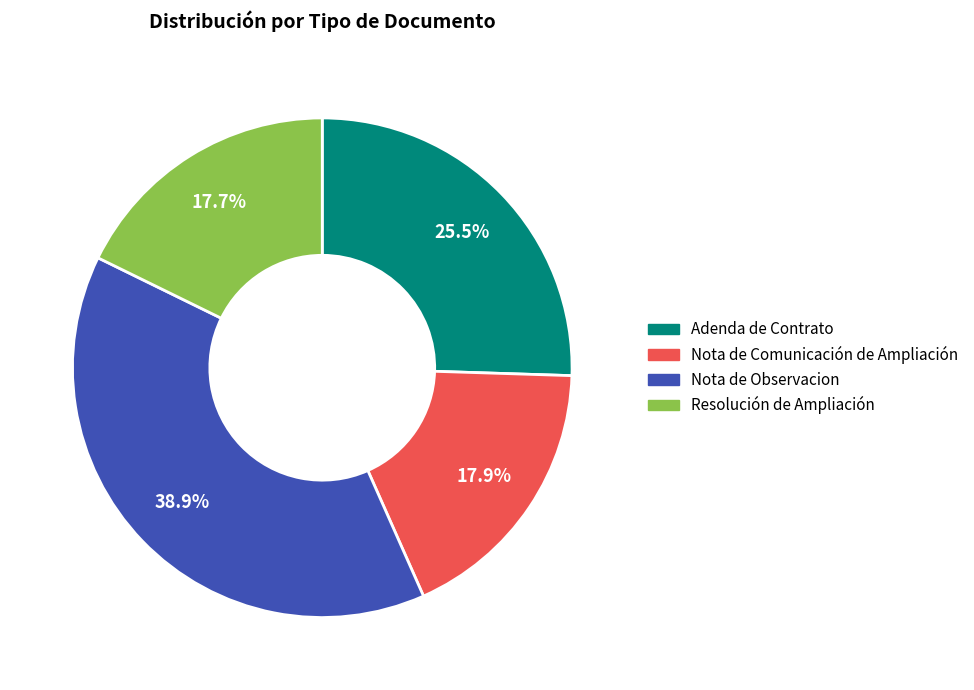

Is there any slice that represents more than half of the pie?

No